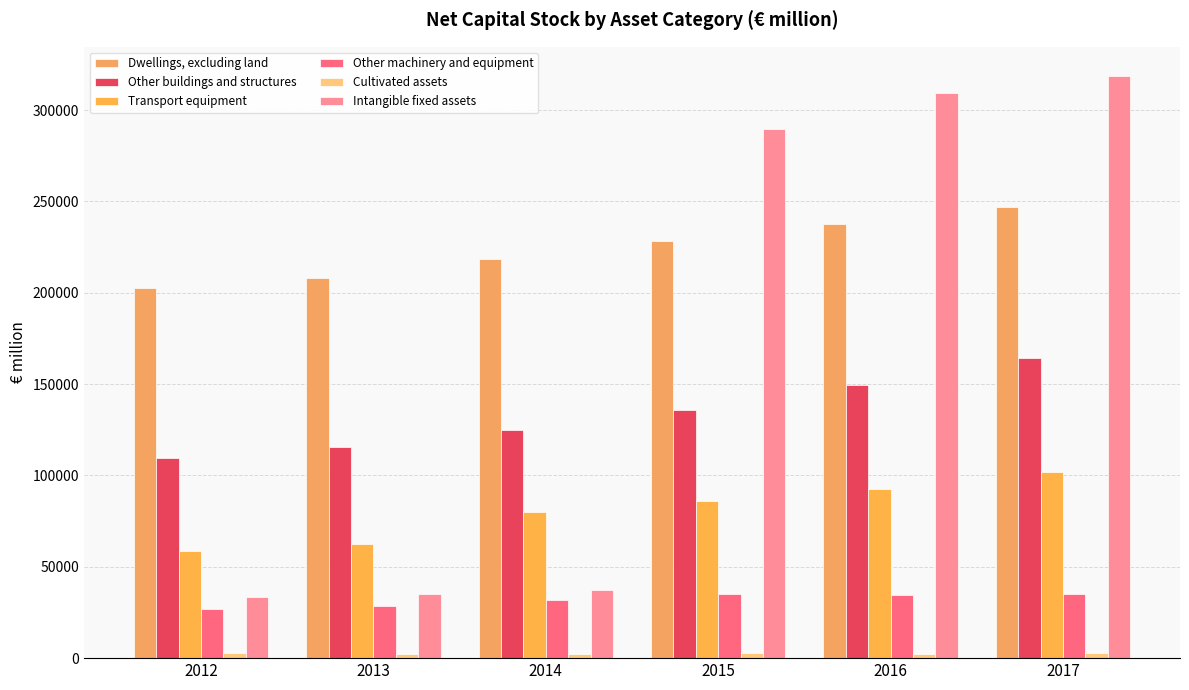

What is the average value of the Other machinery and equipment series?

31963.3